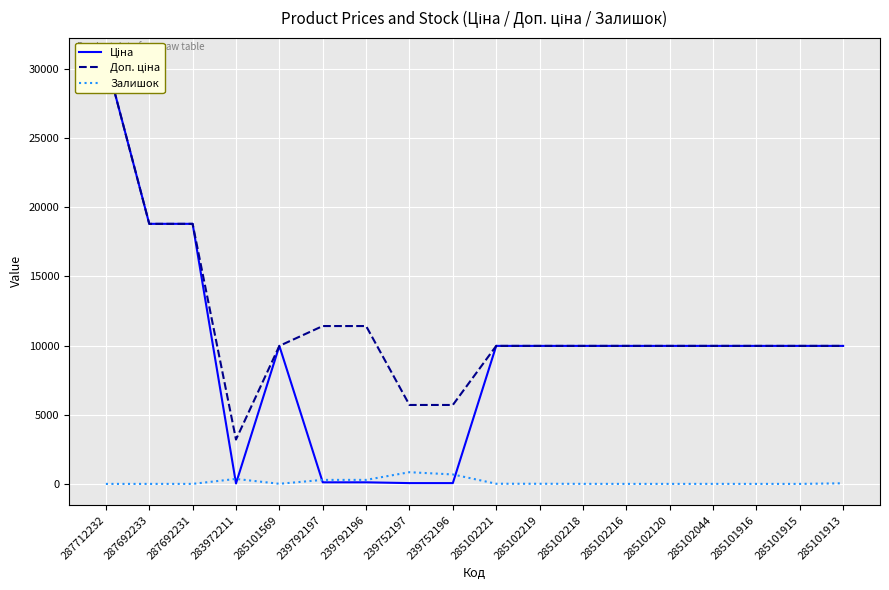

What is the total value across all series at 239792196?

11814.1